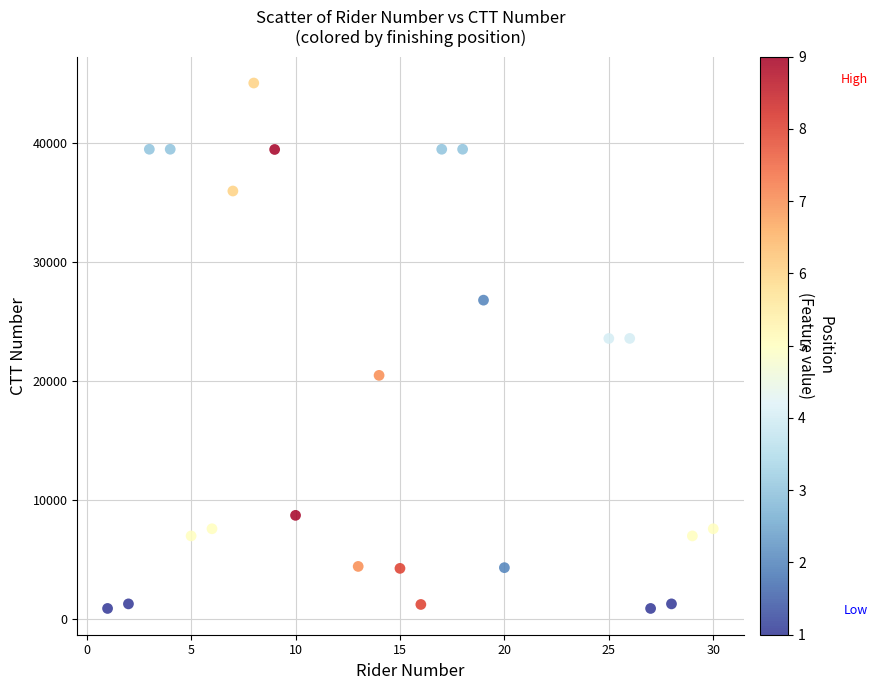

What is the range of Y values (max minus min)?

44155